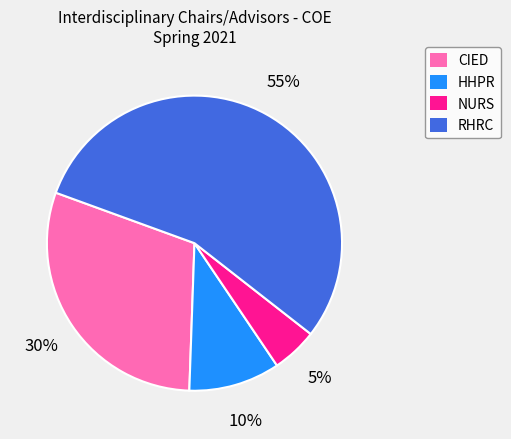

To the nearest percent, what percentage of the pie is CIED?

30%